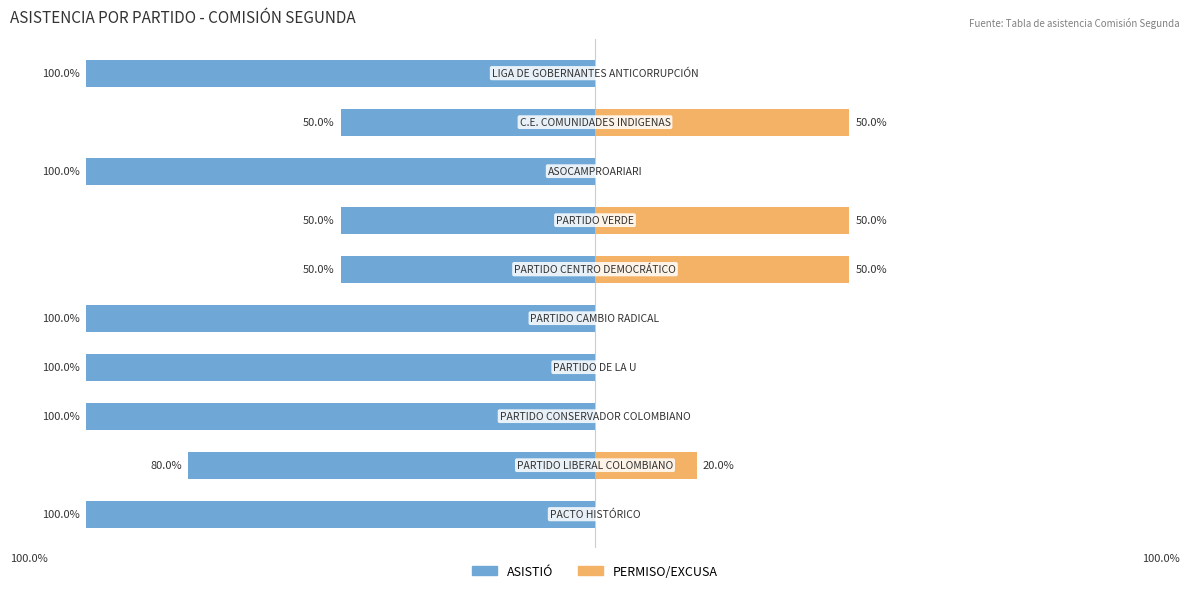

What is the total value across all series at 0?

-100